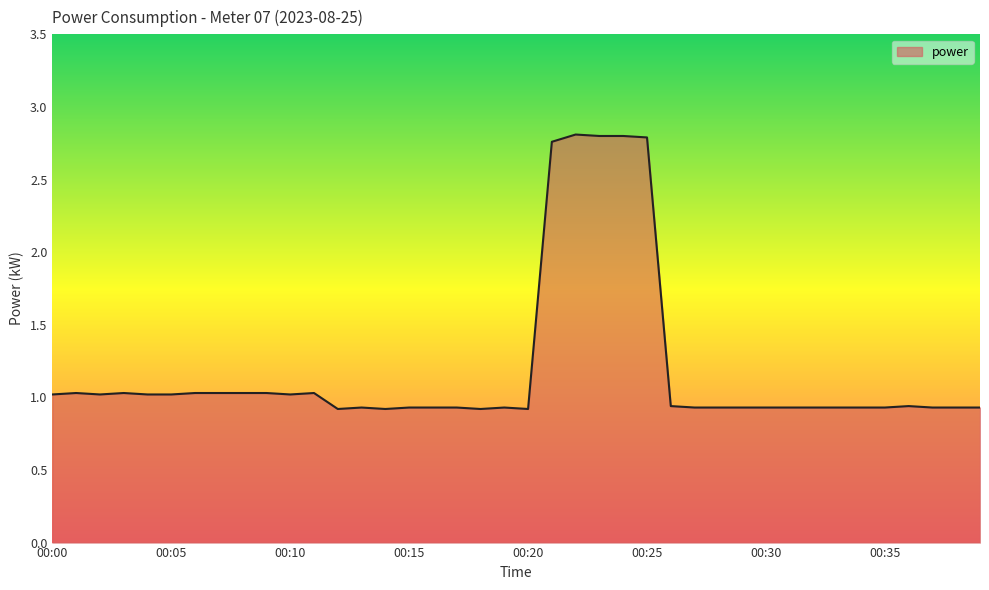

What is the difference between the maximum and minimum values?

1.9